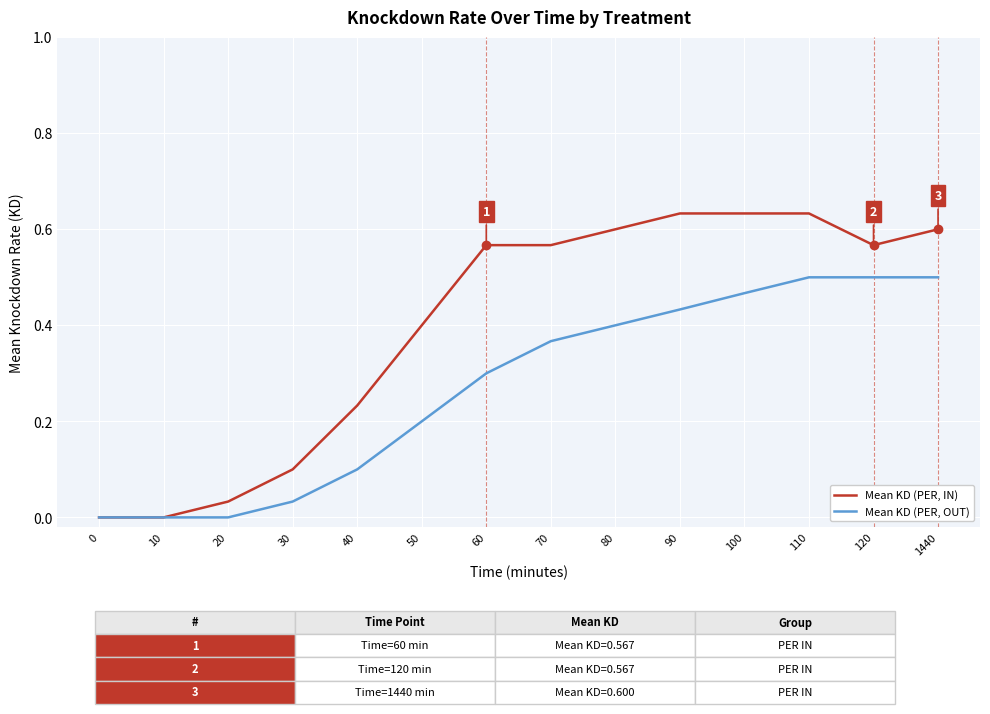

Between 10 and 30, which series saw the biggest shift?

Mean KD (PER, IN)